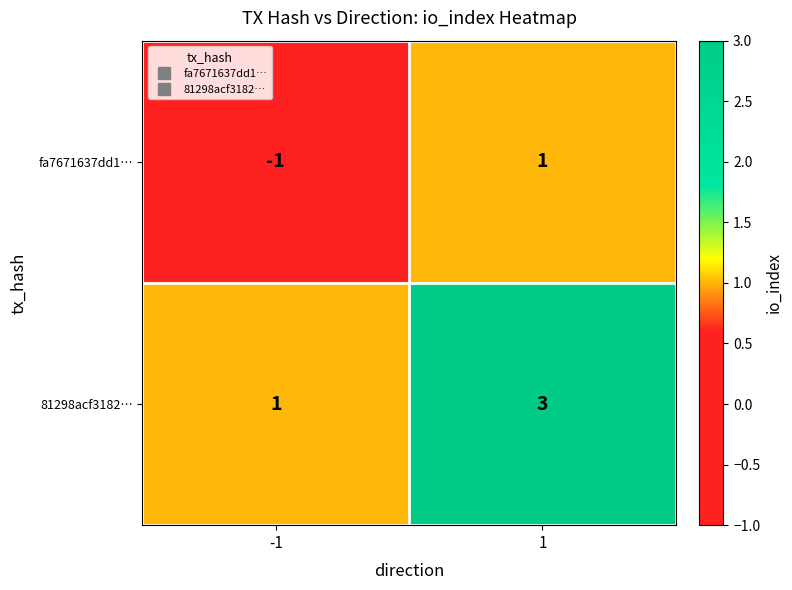

What is the maximum value shown in the chart?

3